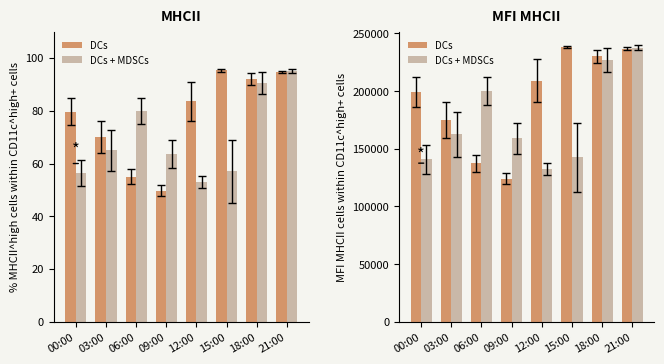

What is the total value across all series at 15:00?

380833.3